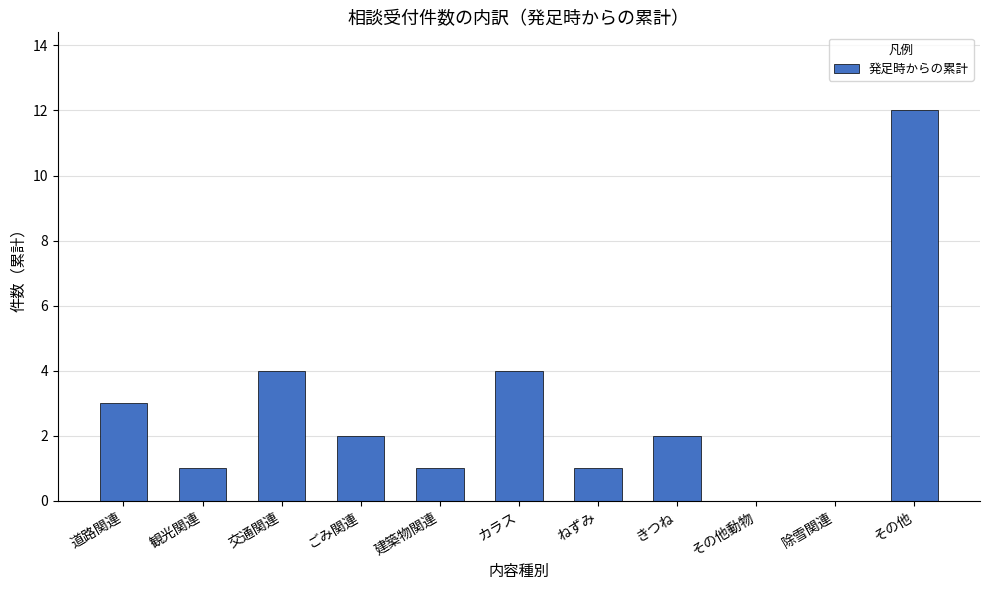

What is the change in value from ねずみ to 除雪関連?

-1